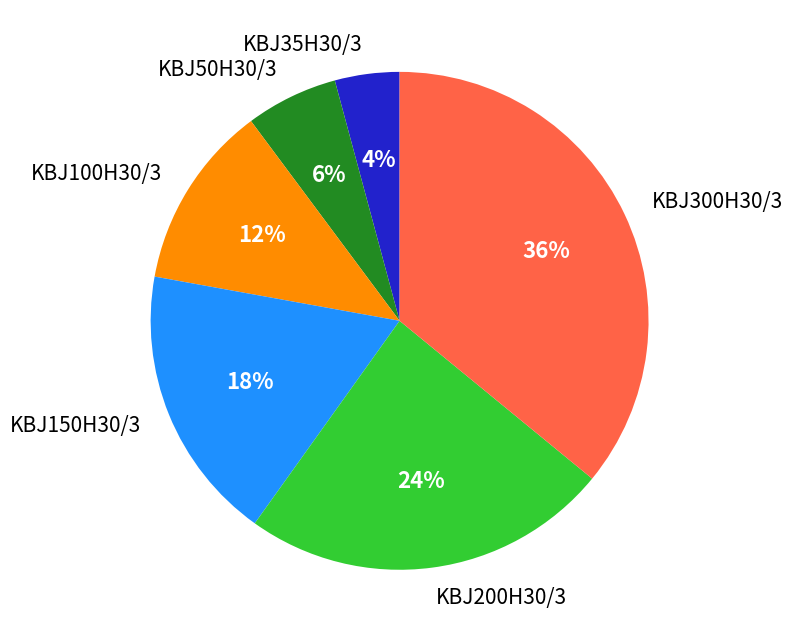

What is the smallest slice in the pie chart?

KBJ35H30/3